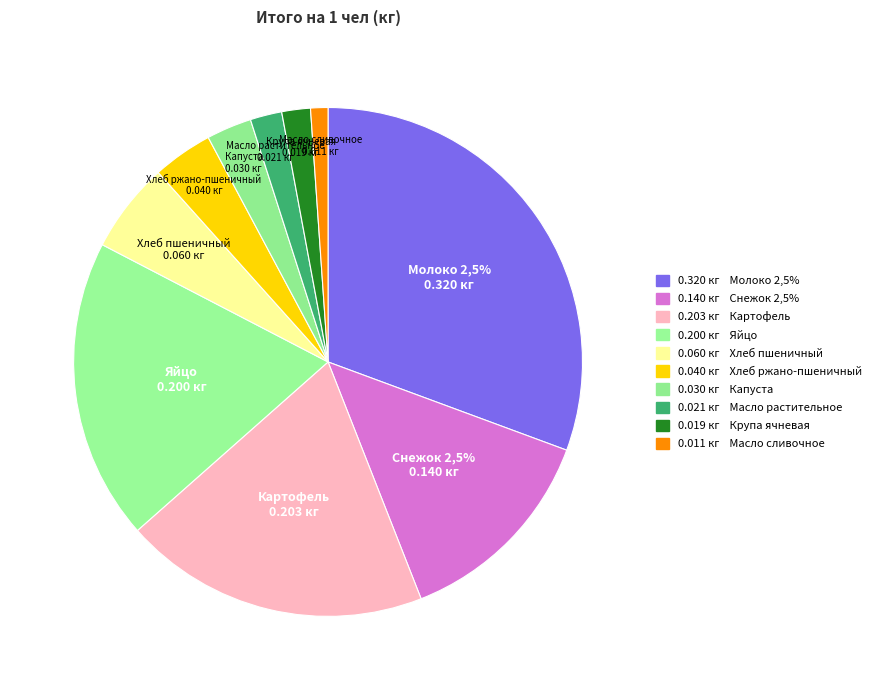

Between Капуста and Яйцо, which is larger?

Яйцо